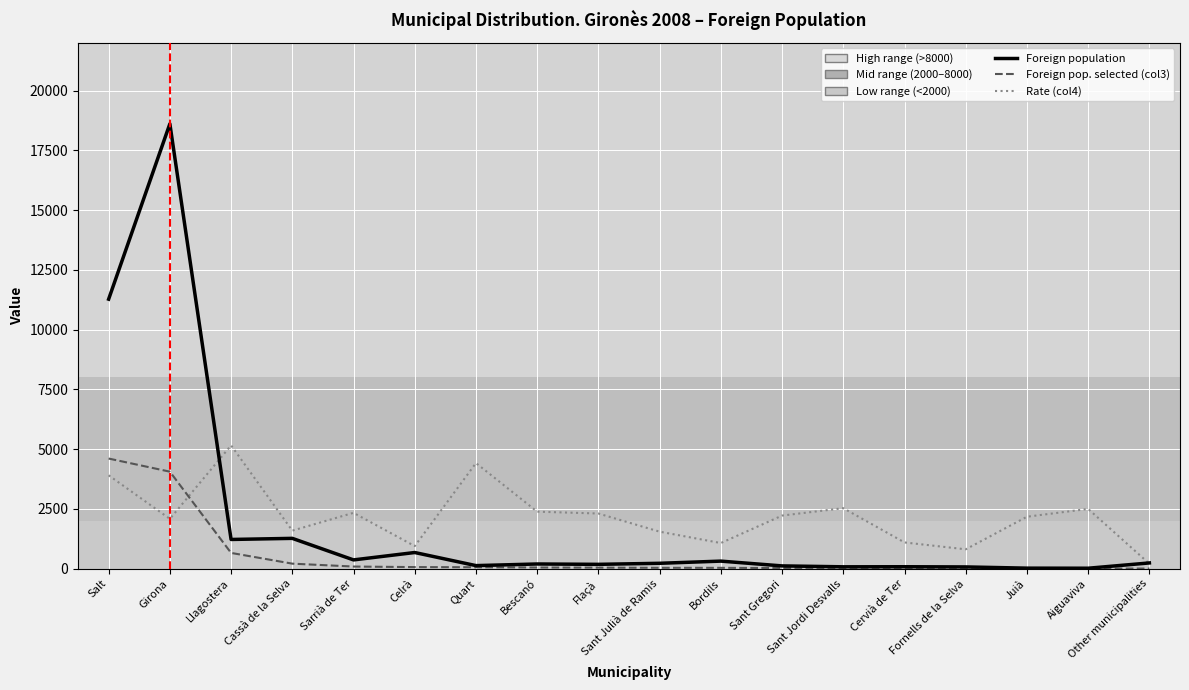

Is the value of Foreign pop. selected (col3) at Sant Julià de Ramis greater than the value of Foreign population at Llagostera?

No